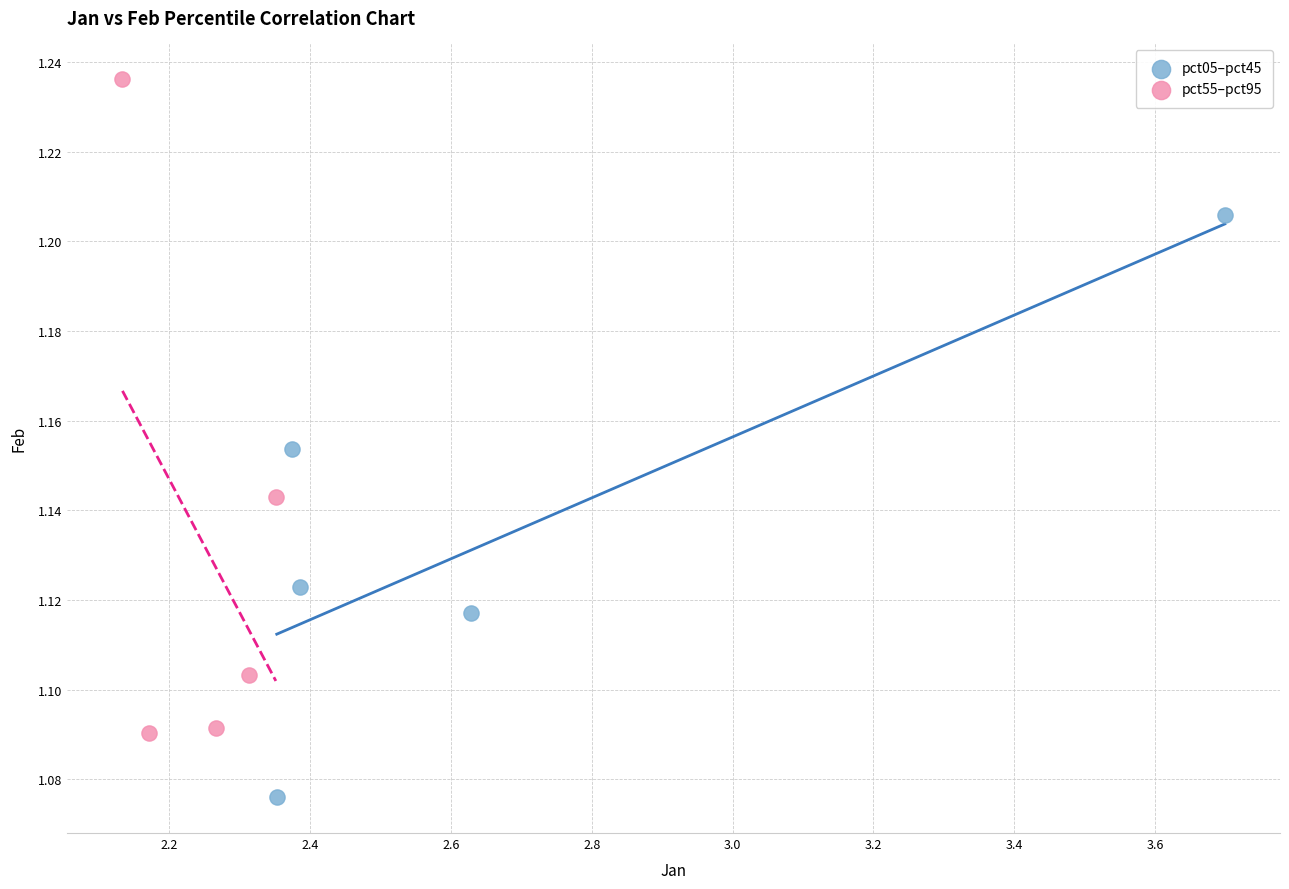

Which series has the largest Y range (max minus min)?

pct55–pct95